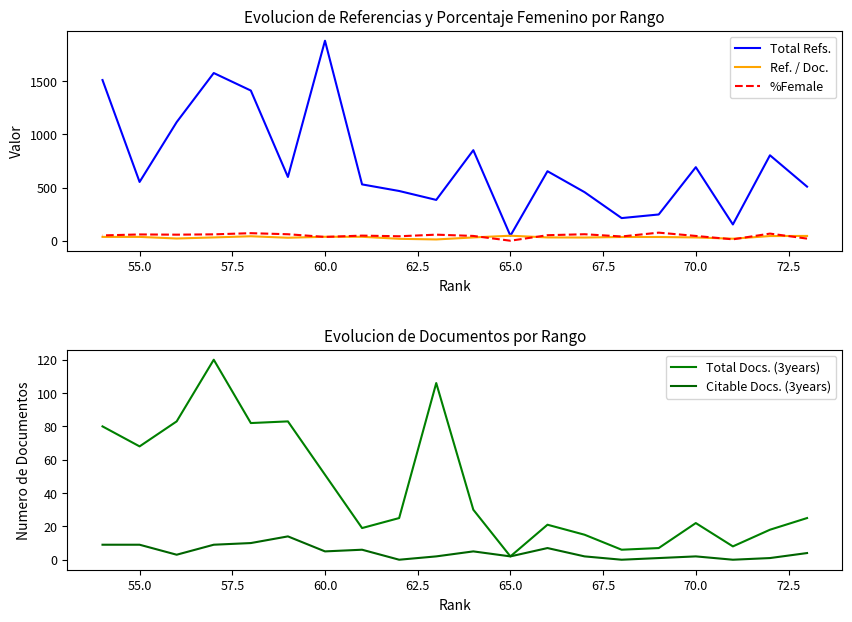

Which series has the widest spread of values?

Total Refs.